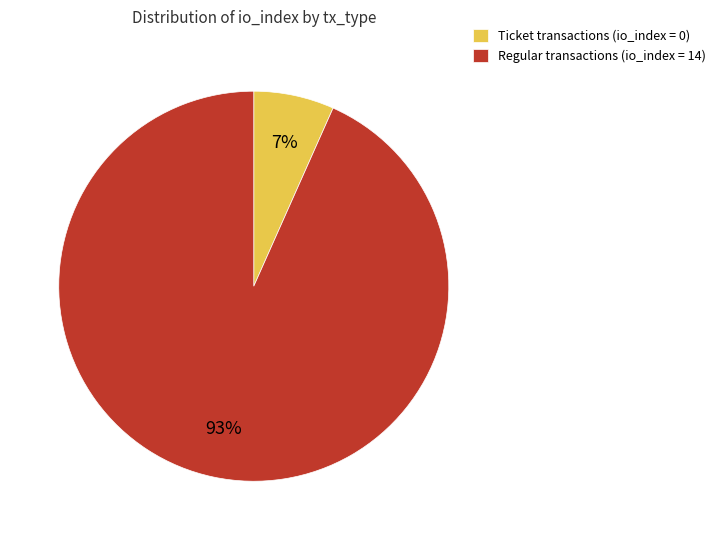

To the nearest percent, what is the combined percentage of Ticket transactions (io_index = 0) and Regular transactions (io_index = 14)?

100%